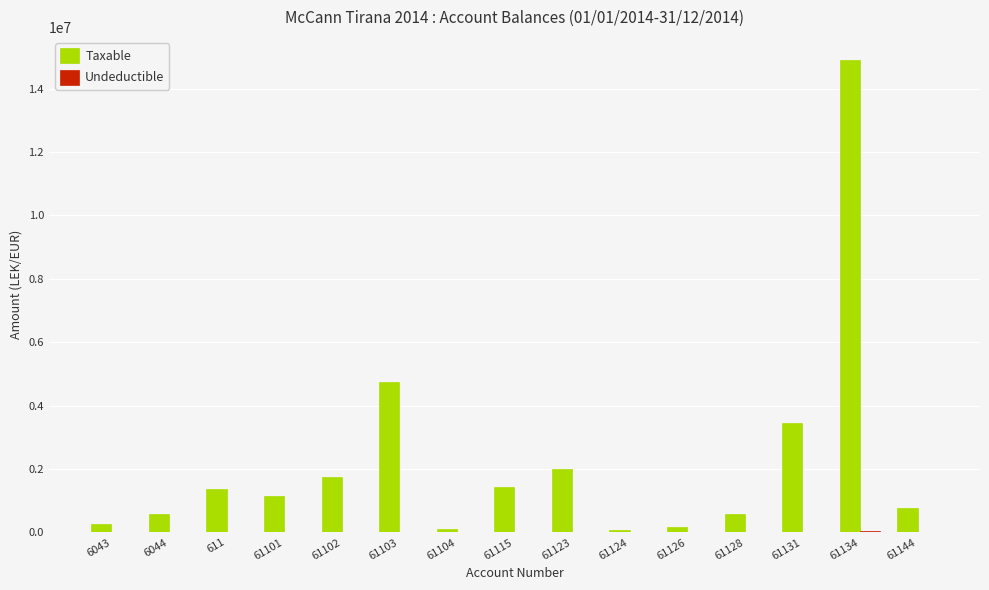

At which category is the sum across all series the highest?

61134